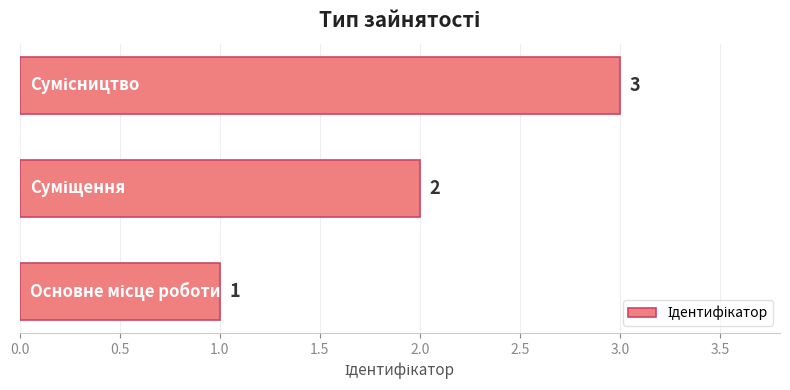

How many values are below 2?

1